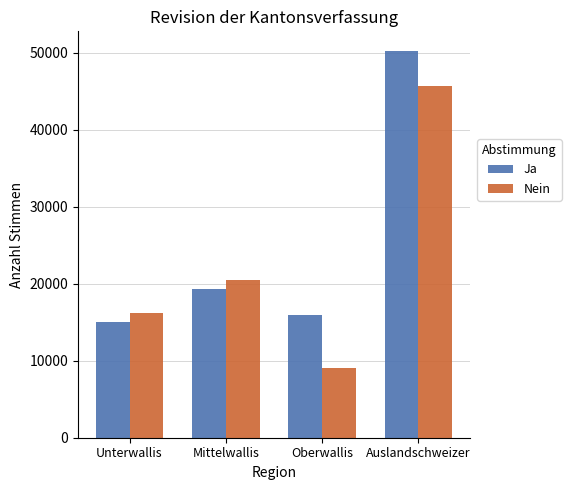

Does the chart contain stacked bars?

No